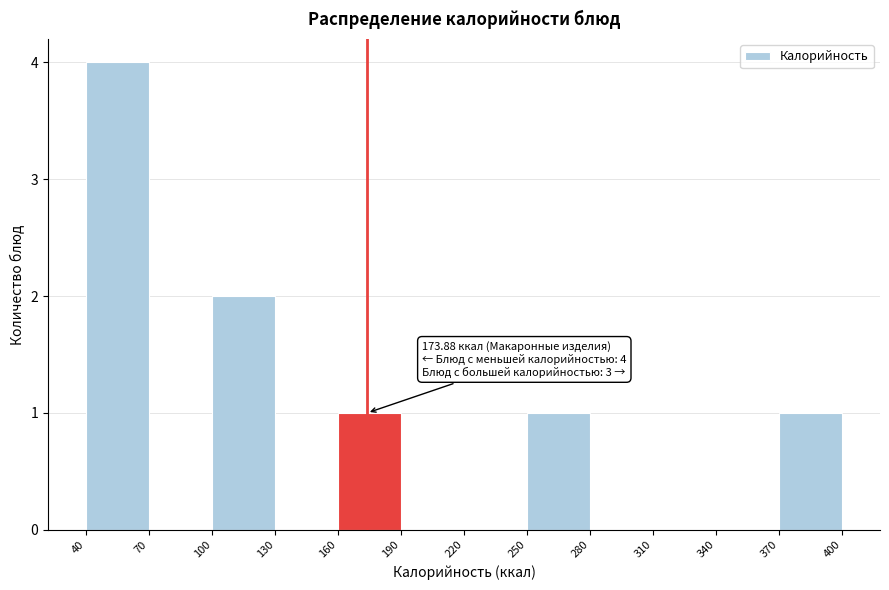

Which range on the x-axis has the tallest bar?

40 to 70